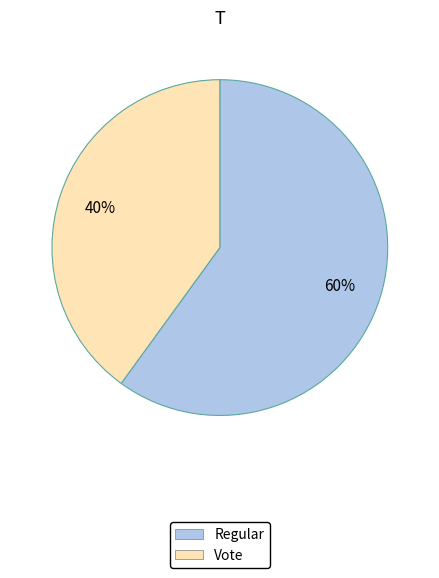

To the nearest percent, what is the combined percentage of Regular and Vote?

100%